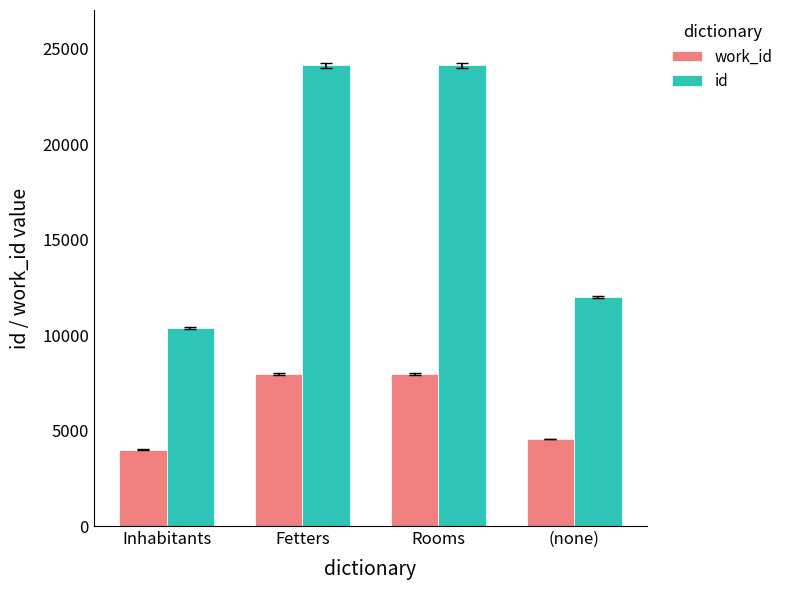

What is the spread (max minus min) of values at (none)?

7422